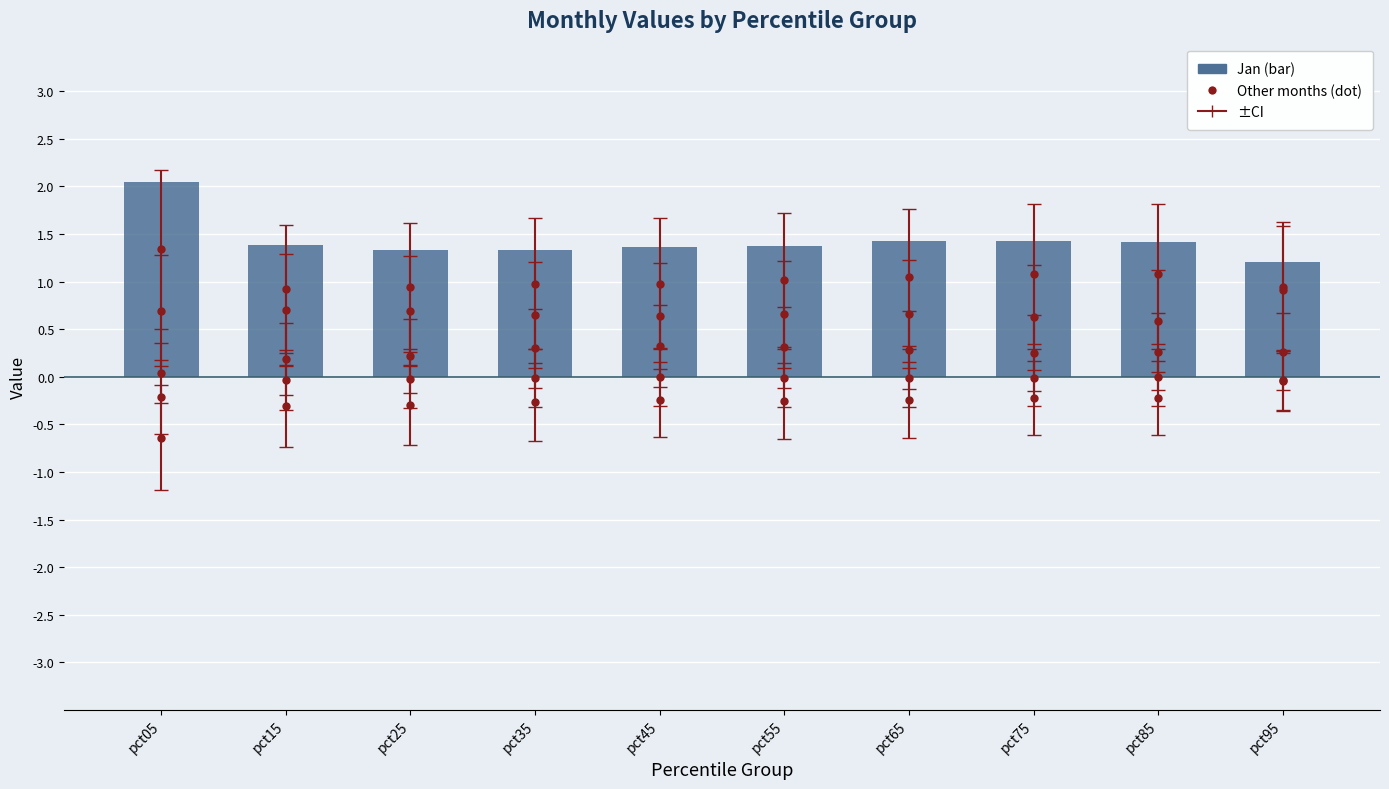

What is the value of the 7th bar from the left?

1.4